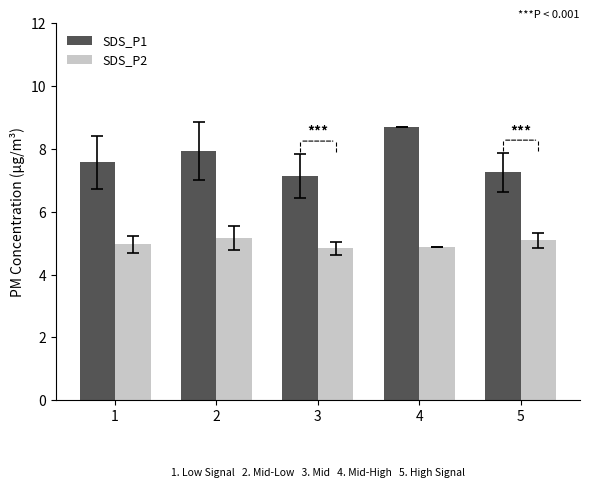

What is the approximate value of SDS_P2 at 5?

5.1